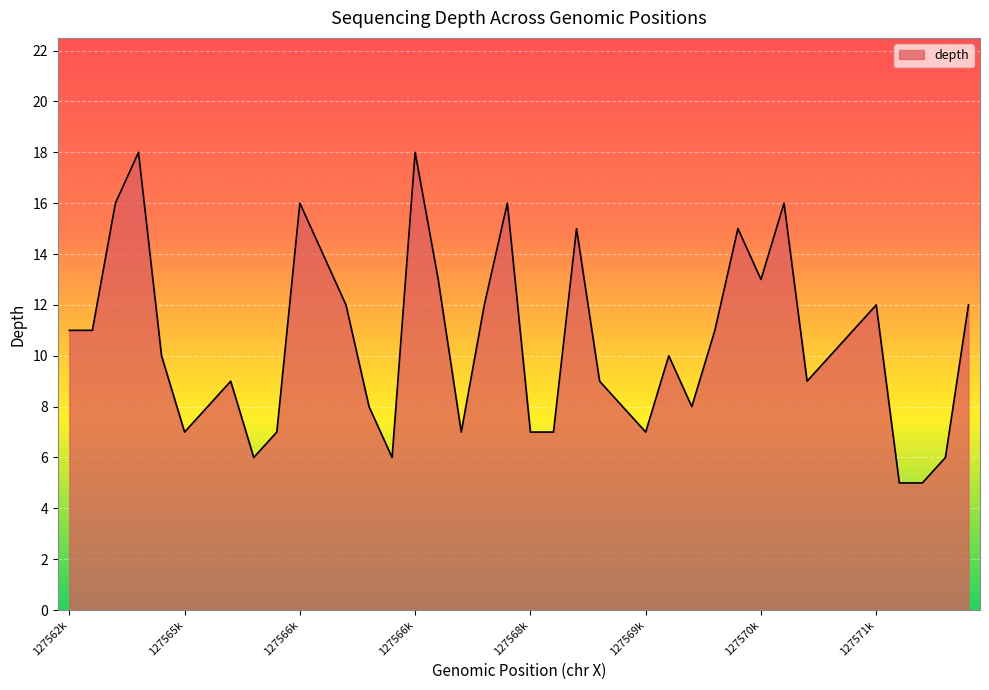

Does the chart have visible grid lines?

Yes